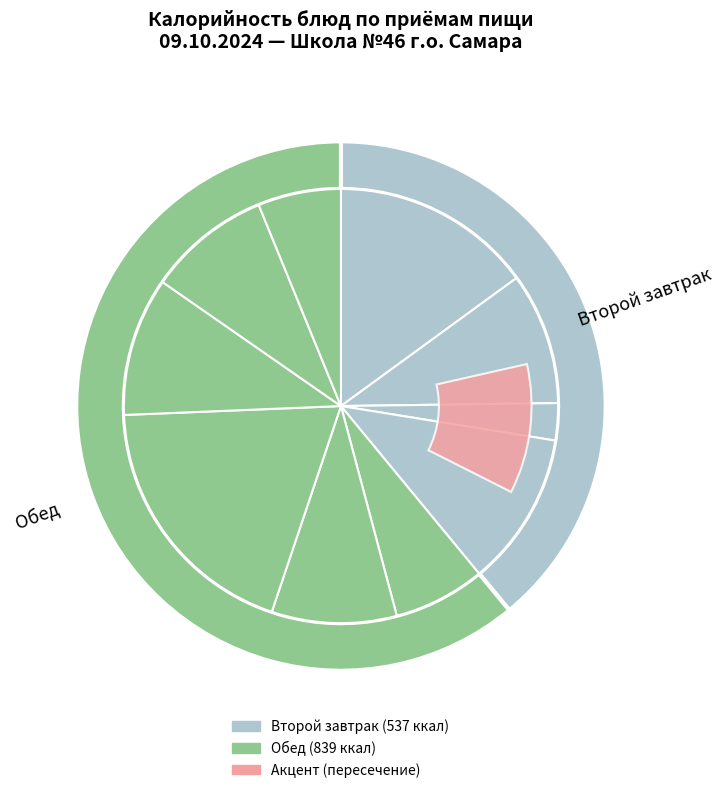

What is the total percentage of Сосиска отварная and Второй завтрак?

22.2%